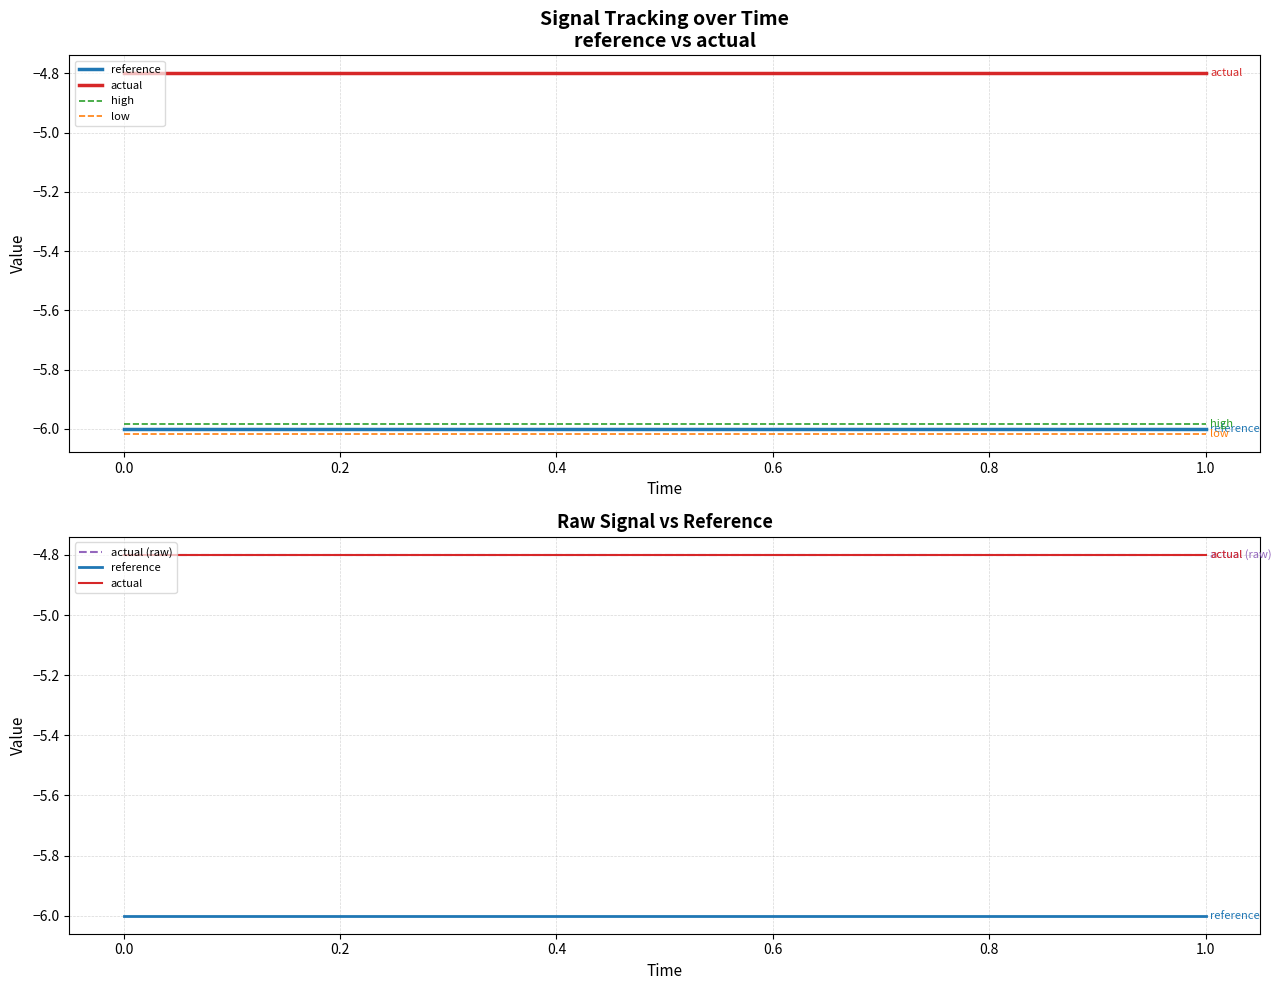

Does the chart have visible grid lines?

Yes